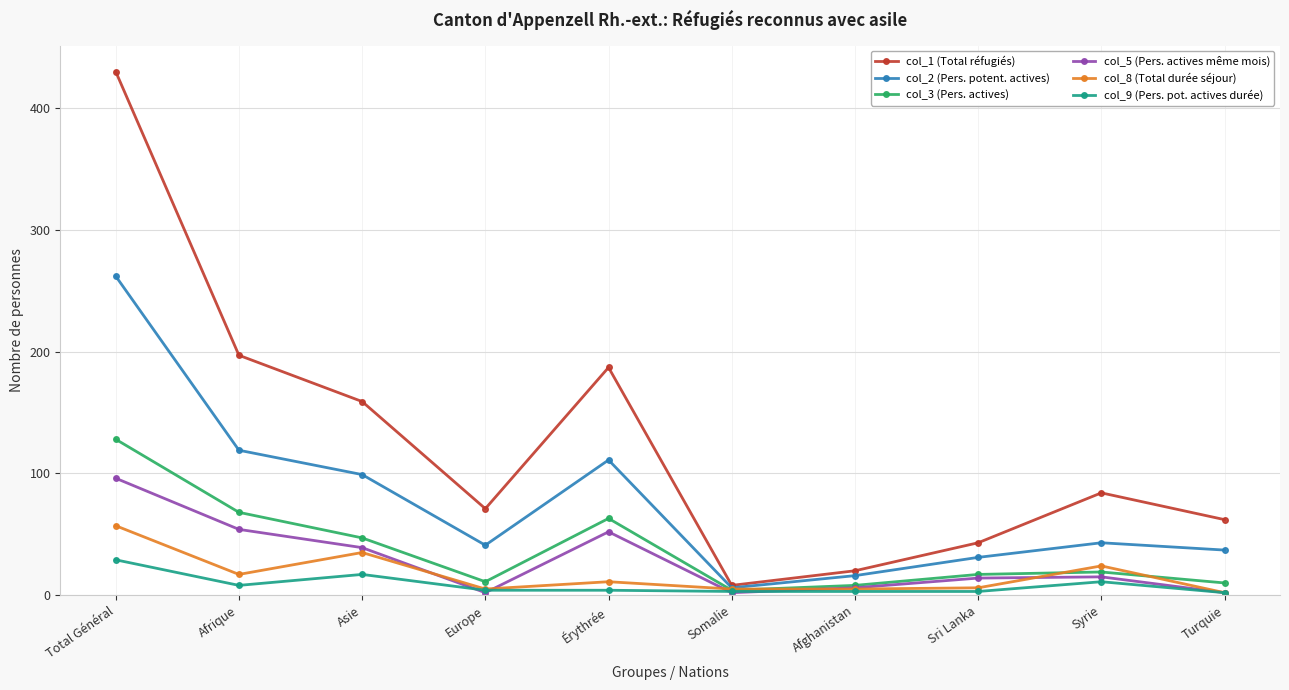

What is the difference between the maximum and minimum values in the col_9 (Pers. pot. actives durée) series?

27